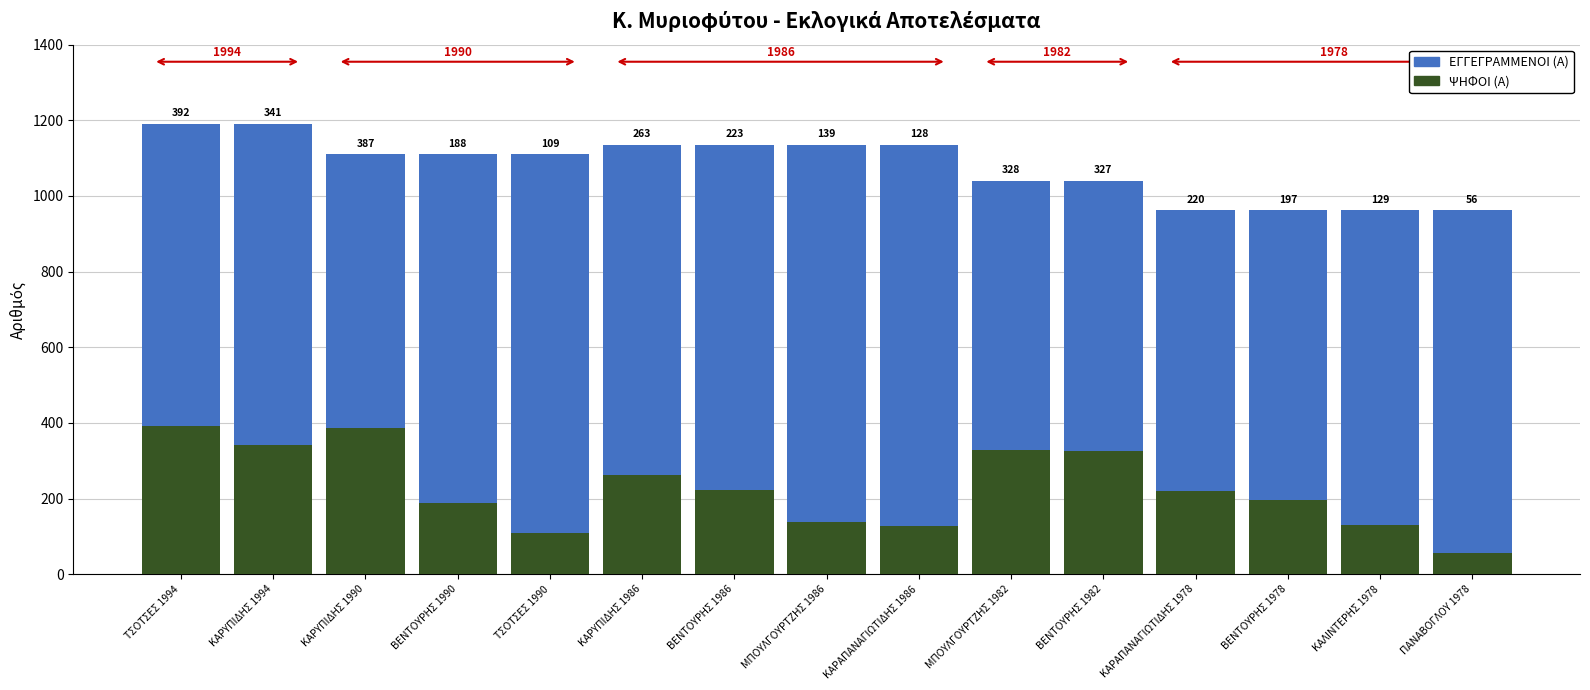

What is the sum of the ΨΗΦΟΙ (Α) values at ΒΕΝΤΟΥΡΗΣ 1982 and ΚΑΡΥΠΙΔΗΣ 1986?

590